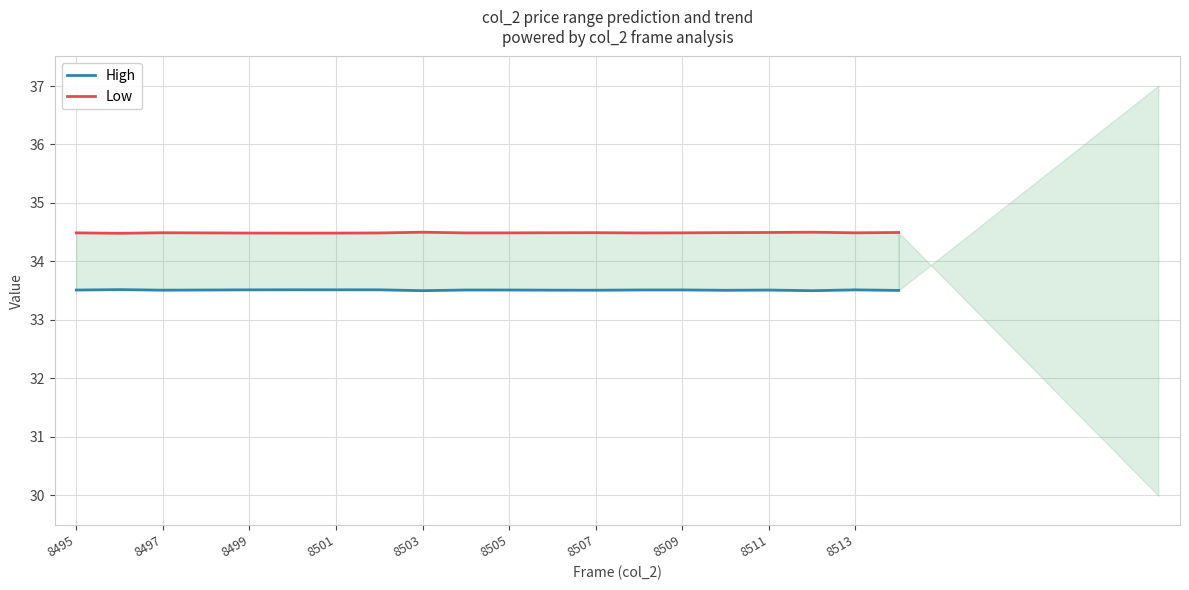

What is the total value across all series at 8505?

68.0